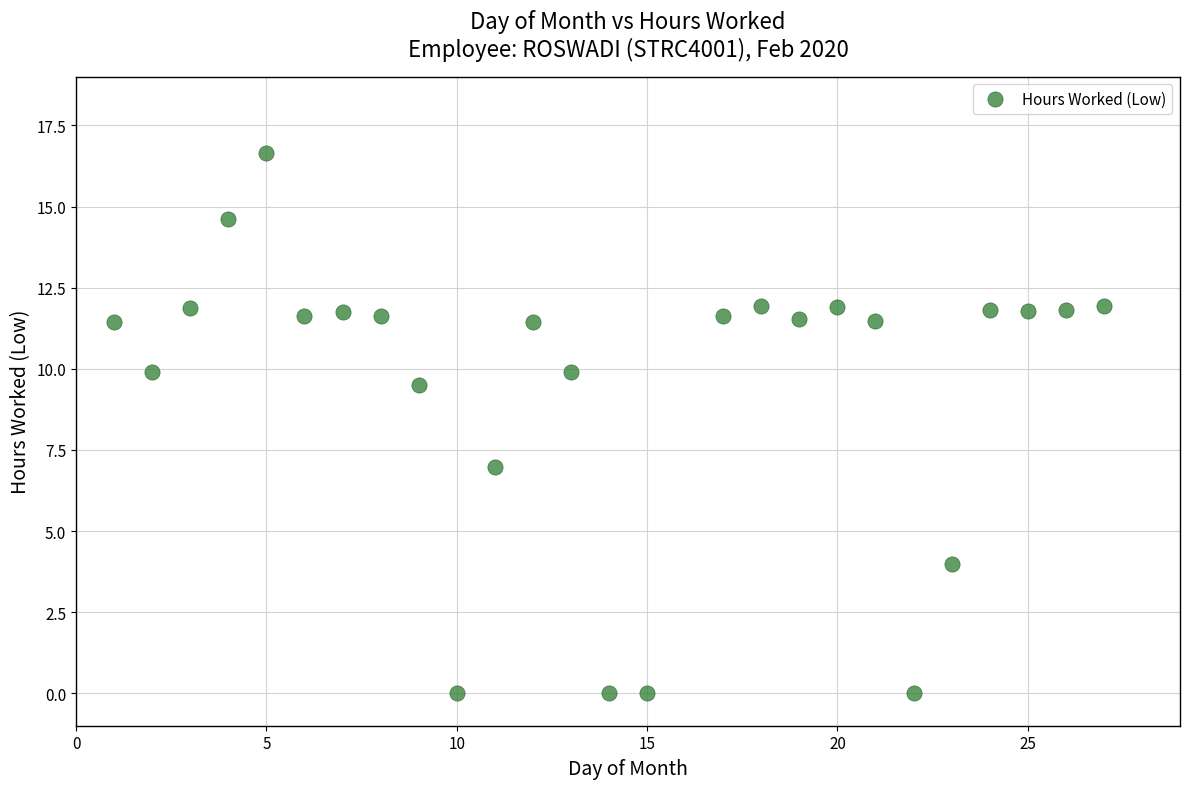

What Y value in the scatter plot is closest to 8?

7.0